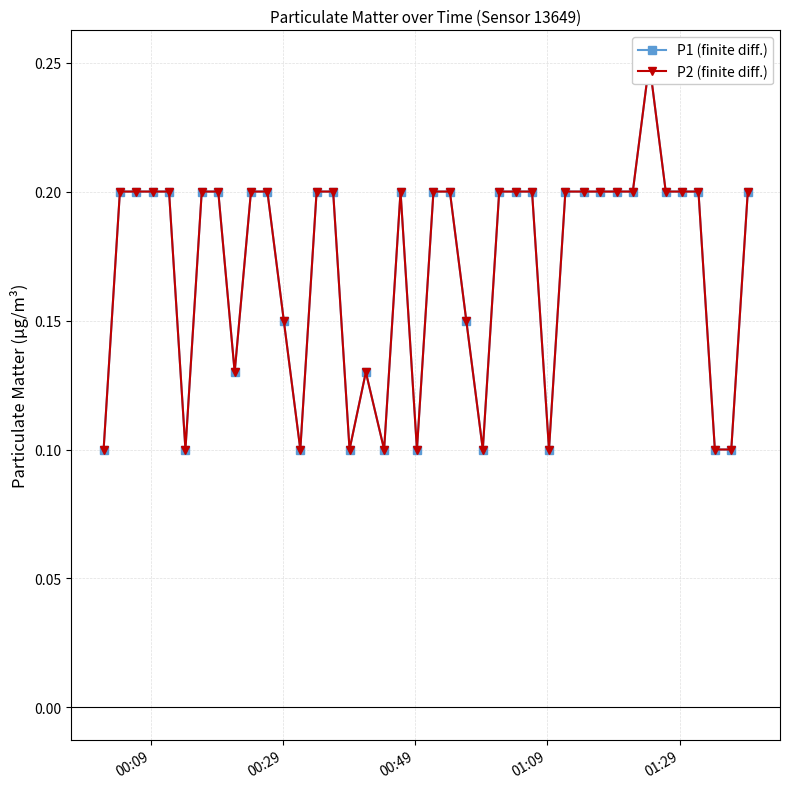

Reading right to left, what are all the values shown in this chart?

P1 (finite diff.): 0.2	0.1	0.1	0.2	0.2	0.2	0.2	0.2	0.2	0.2	0.2	0.2	0.1	0.2	0.2	0.2	0.1	0.1	0.2	0.2	0.1	0.2	0.1	0.1	0.1	0.2	0.2	0.1	0.1	0.2	0.2	0.1	0.2	0.2	0.1	0.2	0.2	0.2	0.2	0.1
P2 (finite diff.): 0.2	0.1	0.1	0.2	0.2	0.2	0.2	0.2	0.2	0.2	0.2	0.2	0.1	0.2	0.2	0.2	0.1	0.1	0.2	0.2	0.1	0.2	0.1	0.1	0.1	0.2	0.2	0.1	0.1	0.2	0.2	0.1	0.2	0.2	0.1	0.2	0.2	0.2	0.2	0.1